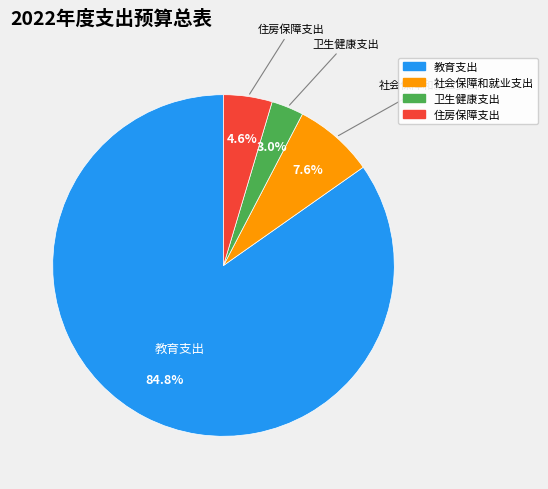

To the nearest percent, what is the difference between the largest and smallest slice percentages?

82%